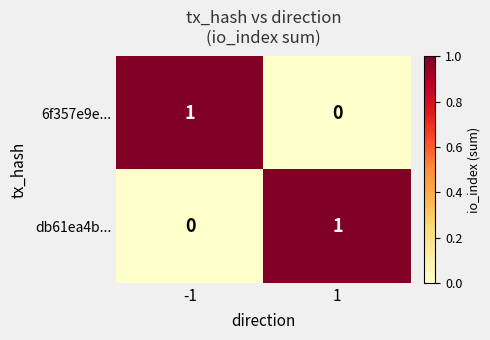

List the labels in order of db61ea4b... value, smallest first.

-1, 1